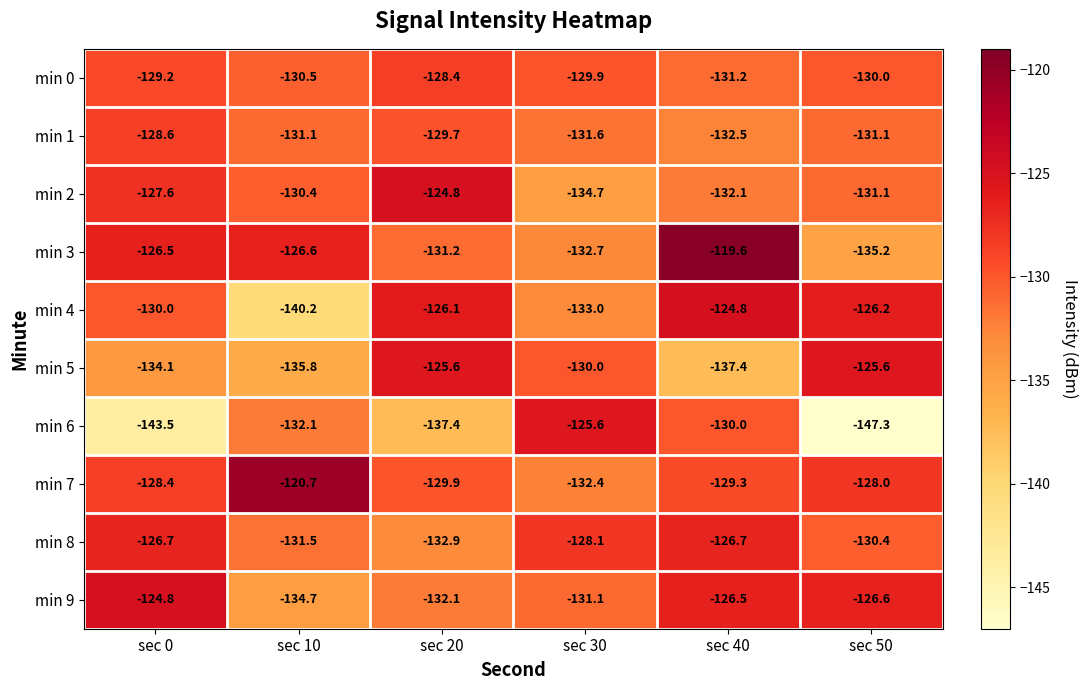

What is the average value of the min 8 series?

-129.4